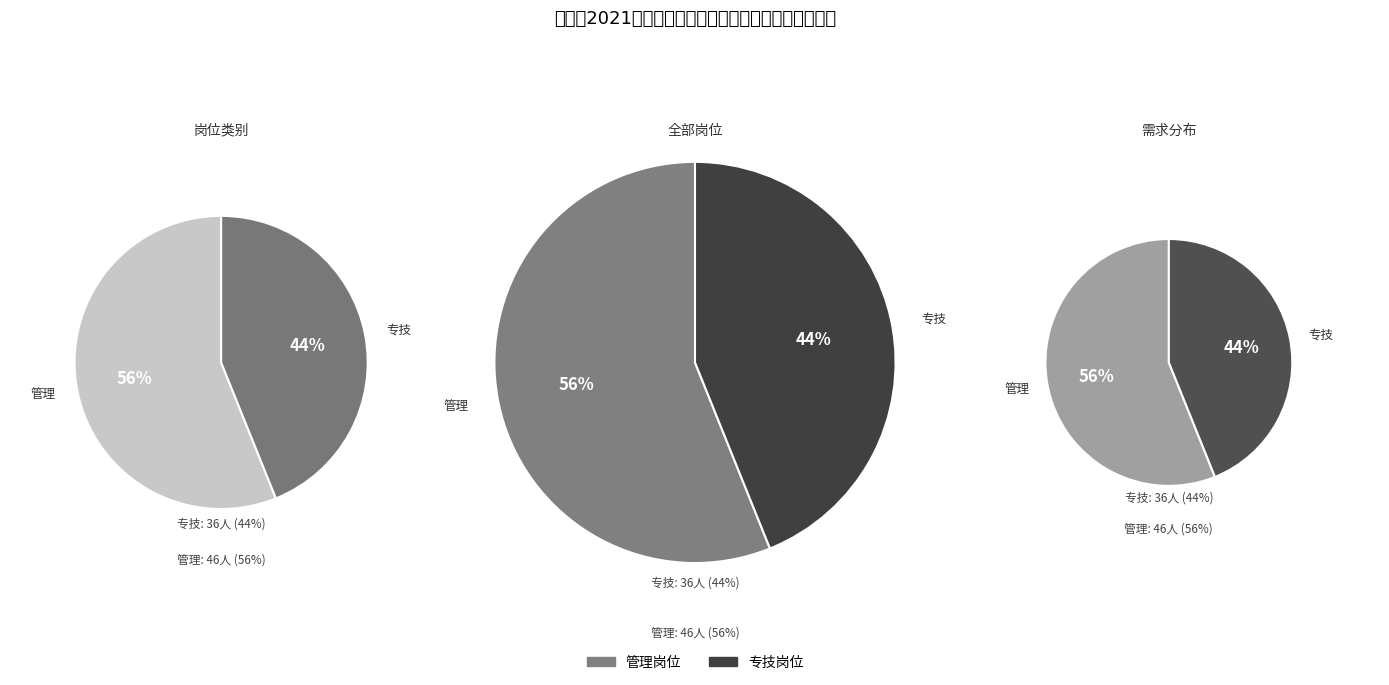

To the nearest percent, what is the difference between the largest and smallest slice percentages?

12%